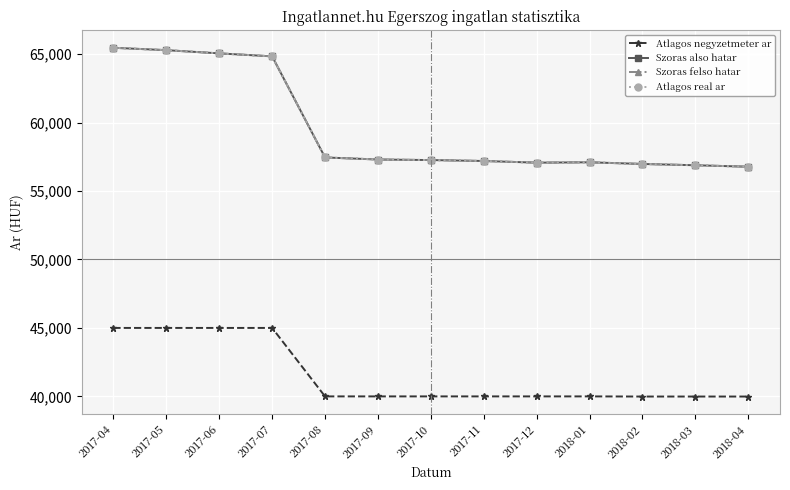

True or false: Atlagos negyzetmeter ar and Atlagos real ar cross at least once.

False